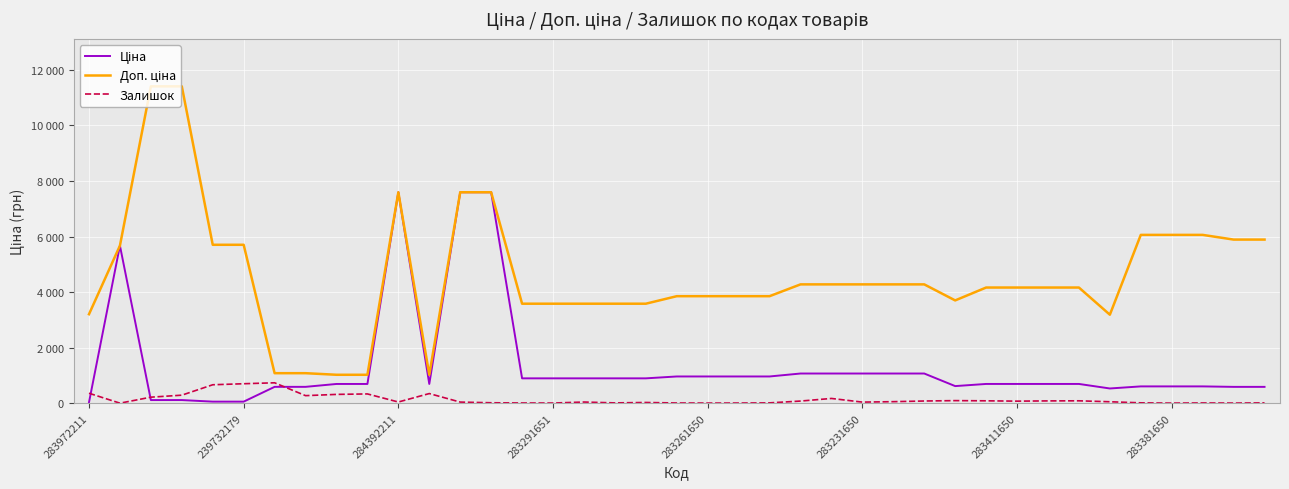

True or false: Ціна and Доп. ціна intersect in this chart.

False